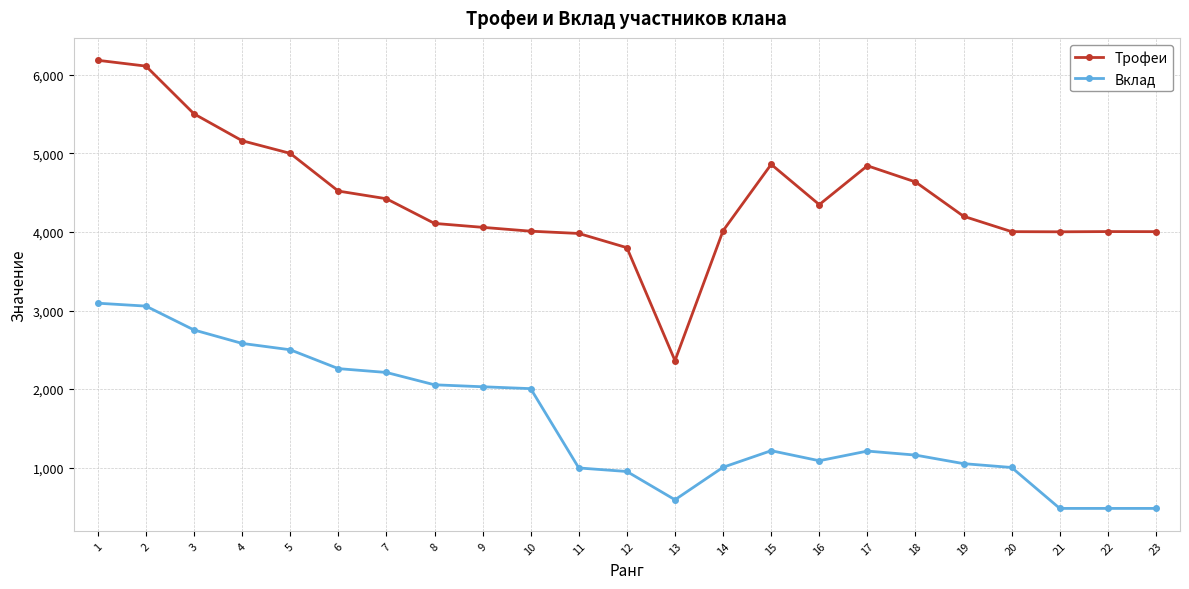

True or false: Трофеи has more than 1 points higher than both neighbors.

True